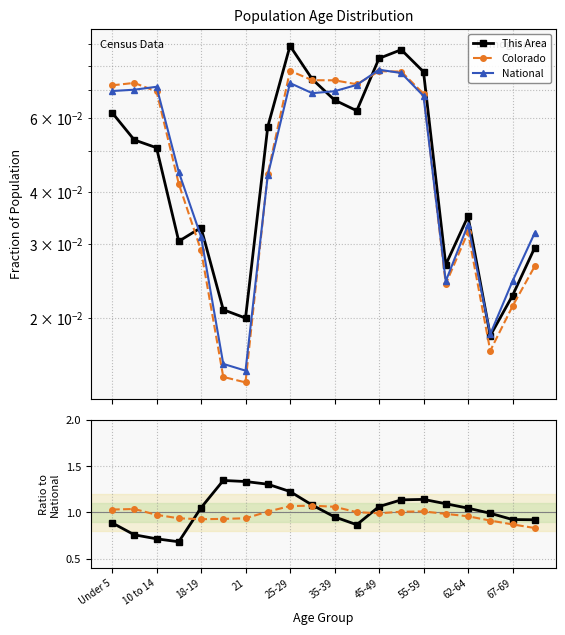

What is the label of the 20th point from the right?

Under 5